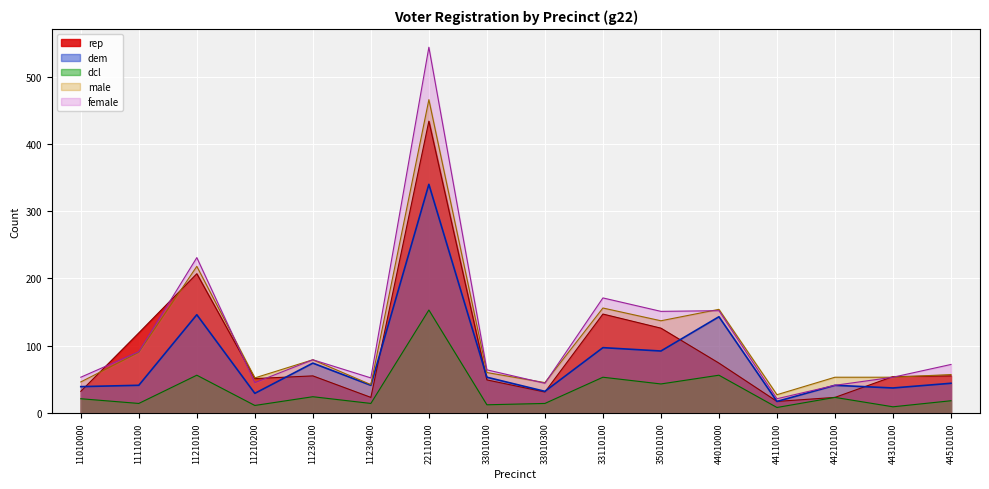

At which label does female reach its minimum?

44110100